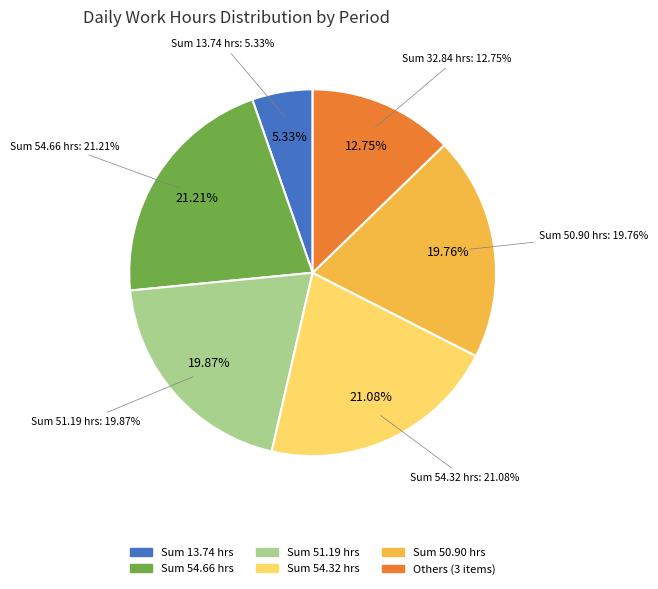

True or false: 2-Wed accounts for 15% of the total.

False